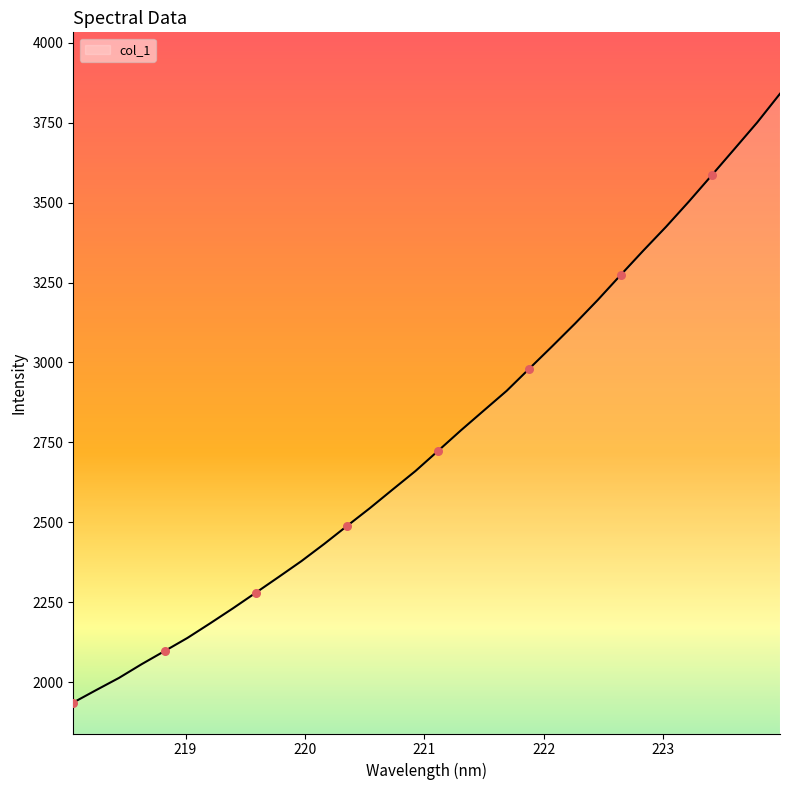

What is the smallest value displayed?

1936.5